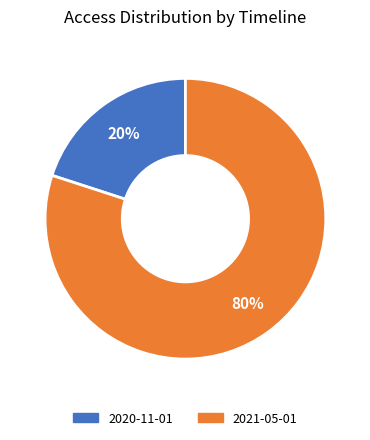

Do 2021-05-01 and 2020-11-01 together represent more than half of the pie?

Yes